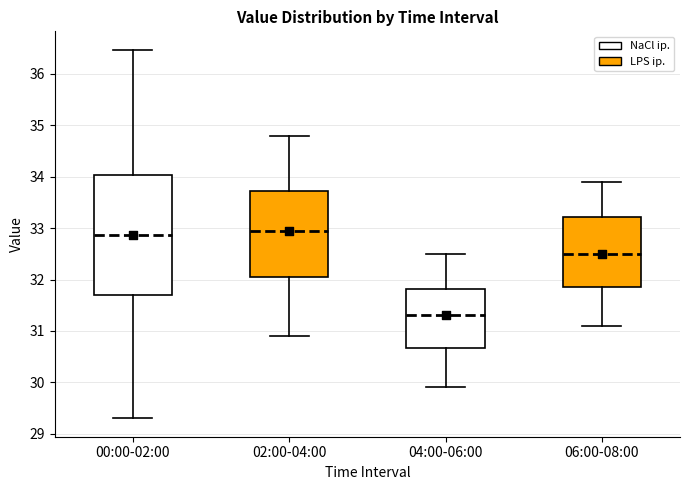

Which box has the lowest median line?

04:00-06:00